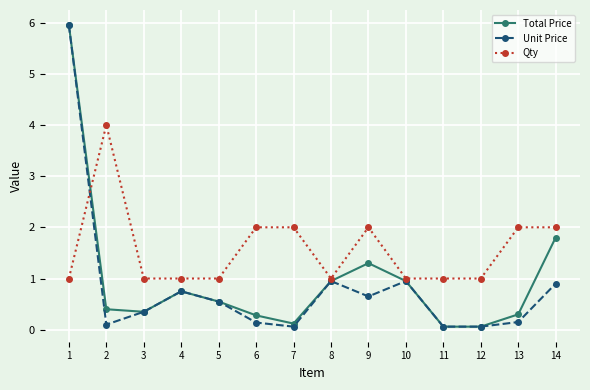

What is the difference between the second highest and minimum values in the Qty series?

1.0